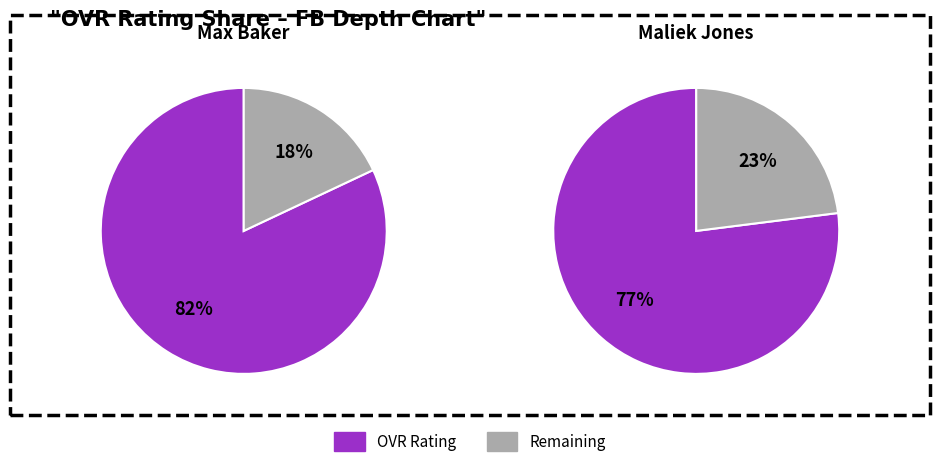

Which has a higher value, Maliek or Max?

Max